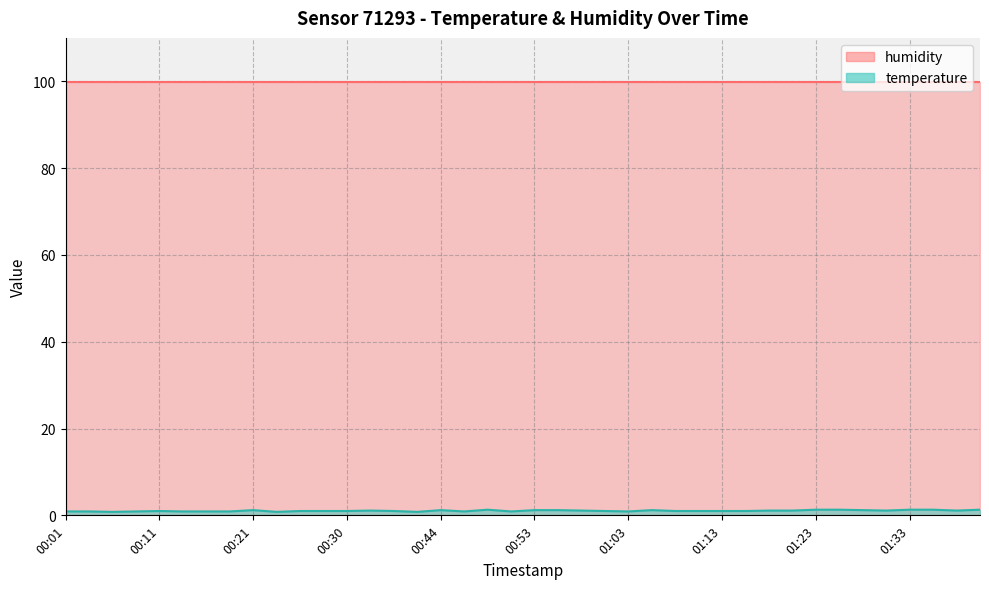

Which category has the lowest value across all series?

00:06